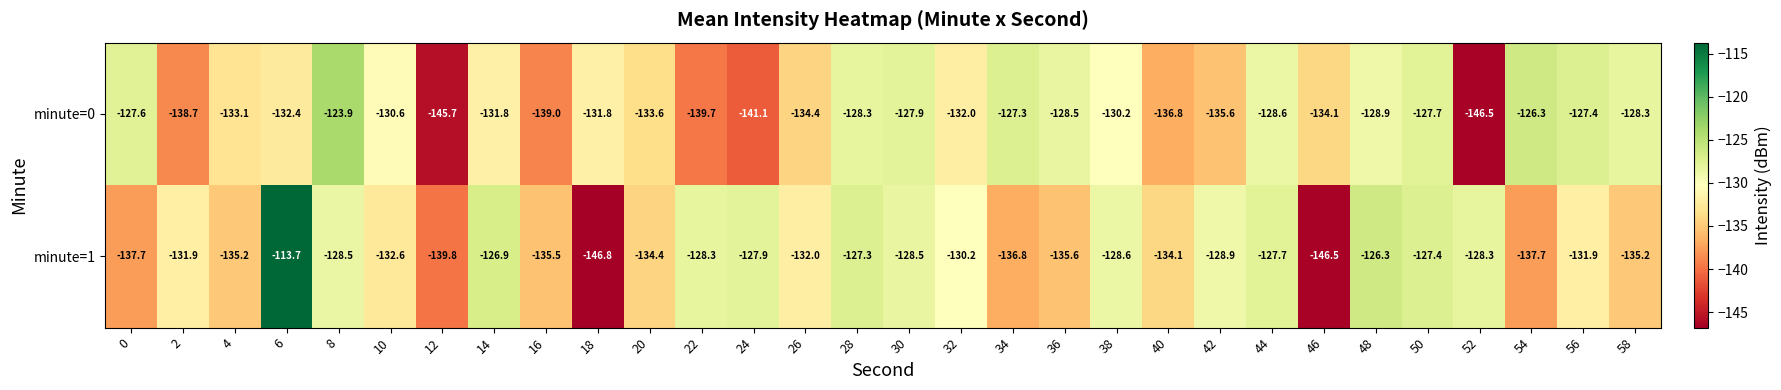

The minute=1 series shows -85.0 at 18. True or false?

False